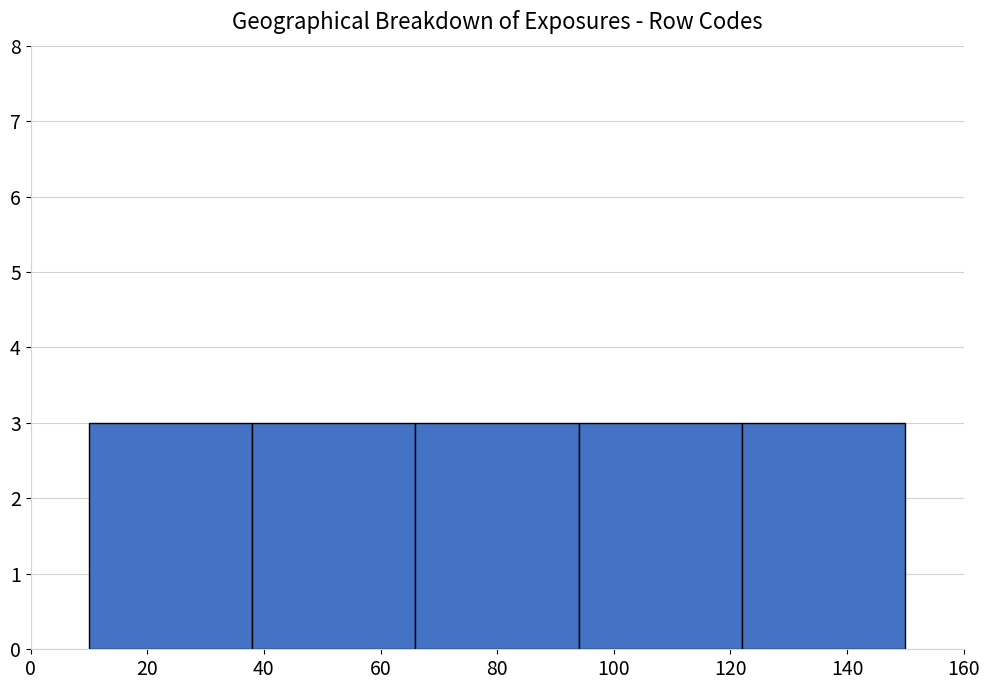

Reading left to right, list every bar in this chart as the range it spans on the x-axis followed by its height. The values are not printed on the chart, so give them approximately, as read against the axis.

10 to 38: 3
38 to 66: 3
66 to 94: 3
94 to 122: 3
122 to 150: 3